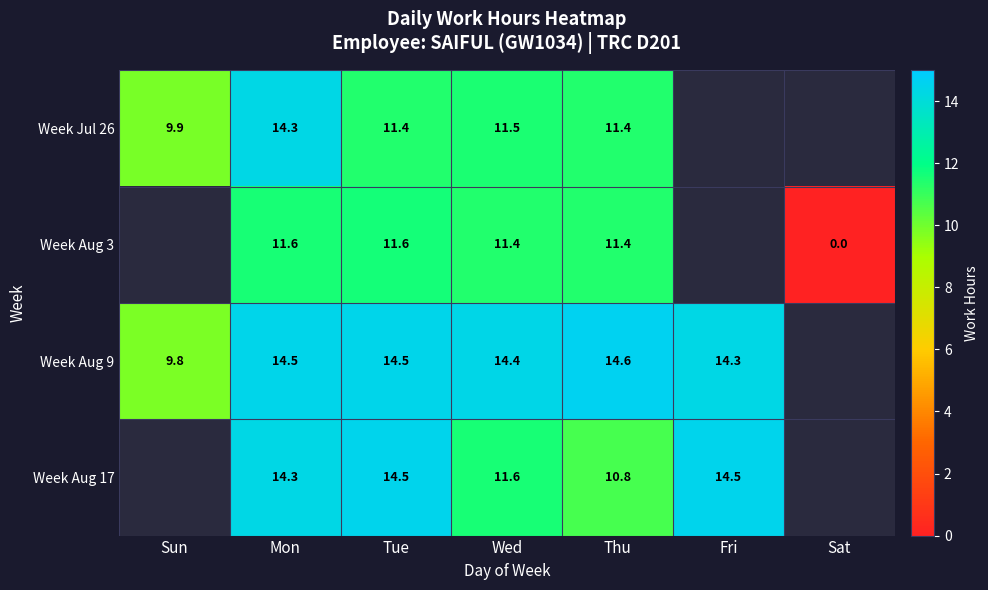

What is the total value across all series at Mon?

54.7